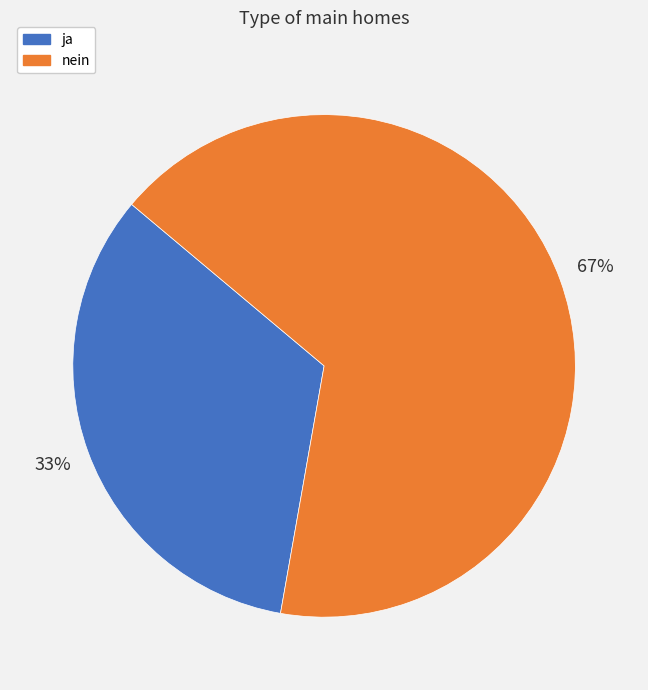

What is the smallest slice in the pie chart?

ja